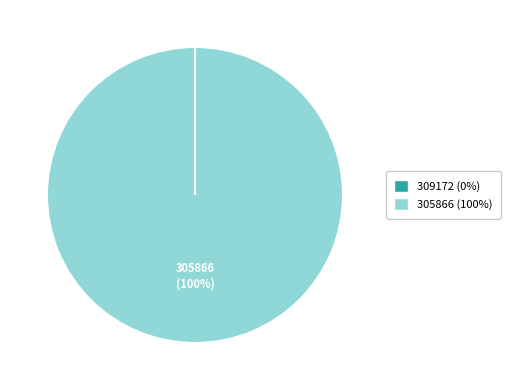

The 305866 slice represents 100% of the pie. True or false?

True